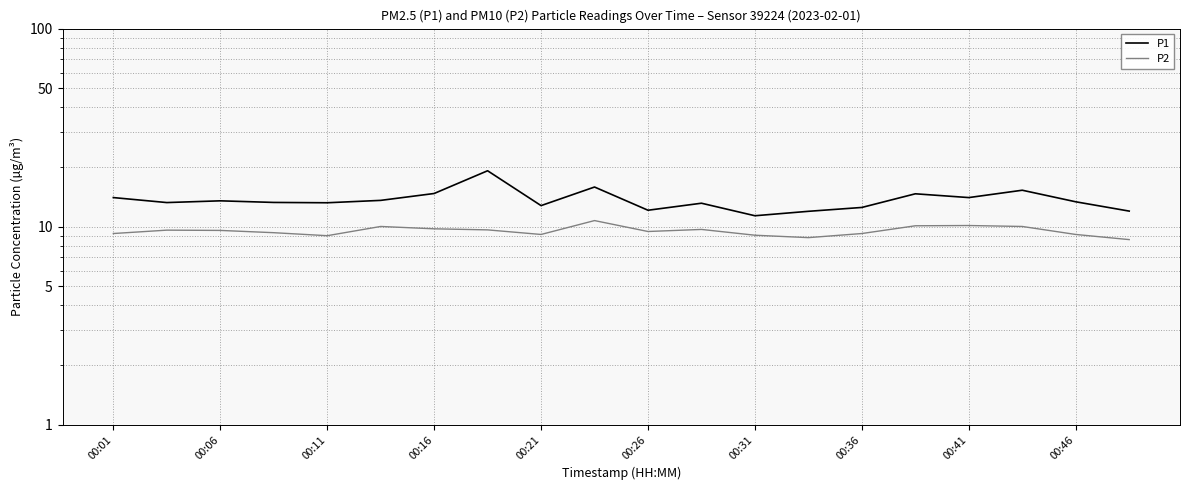

Between 11 and 10, which is larger?

11